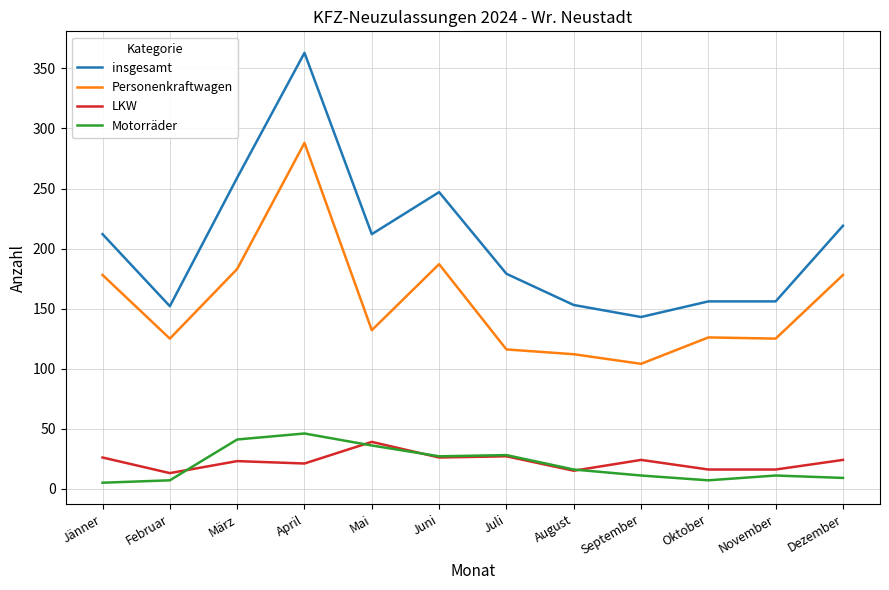

True or false: Motorräder and Personenkraftwagen cross at least once.

False